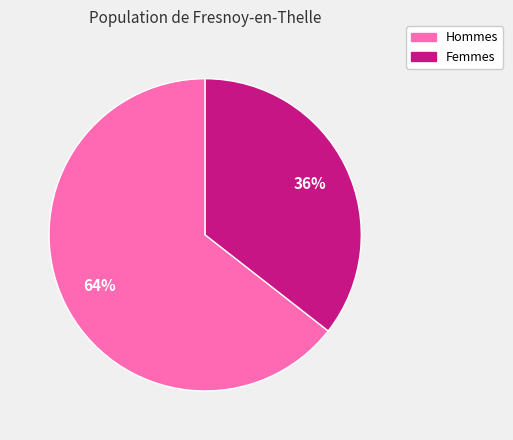

Is there a majority slice in this chart?

Yes